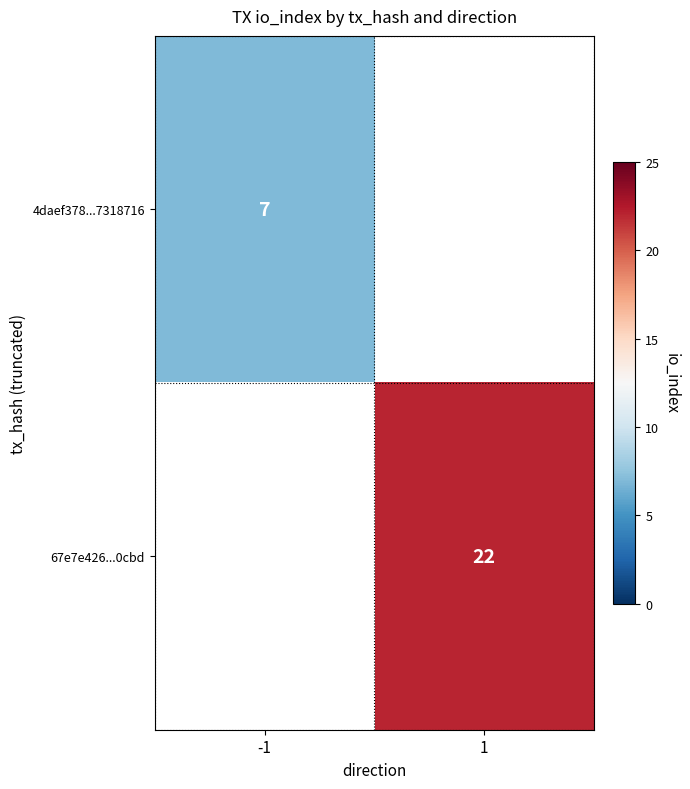

Between -1 and 1, which is larger?

1